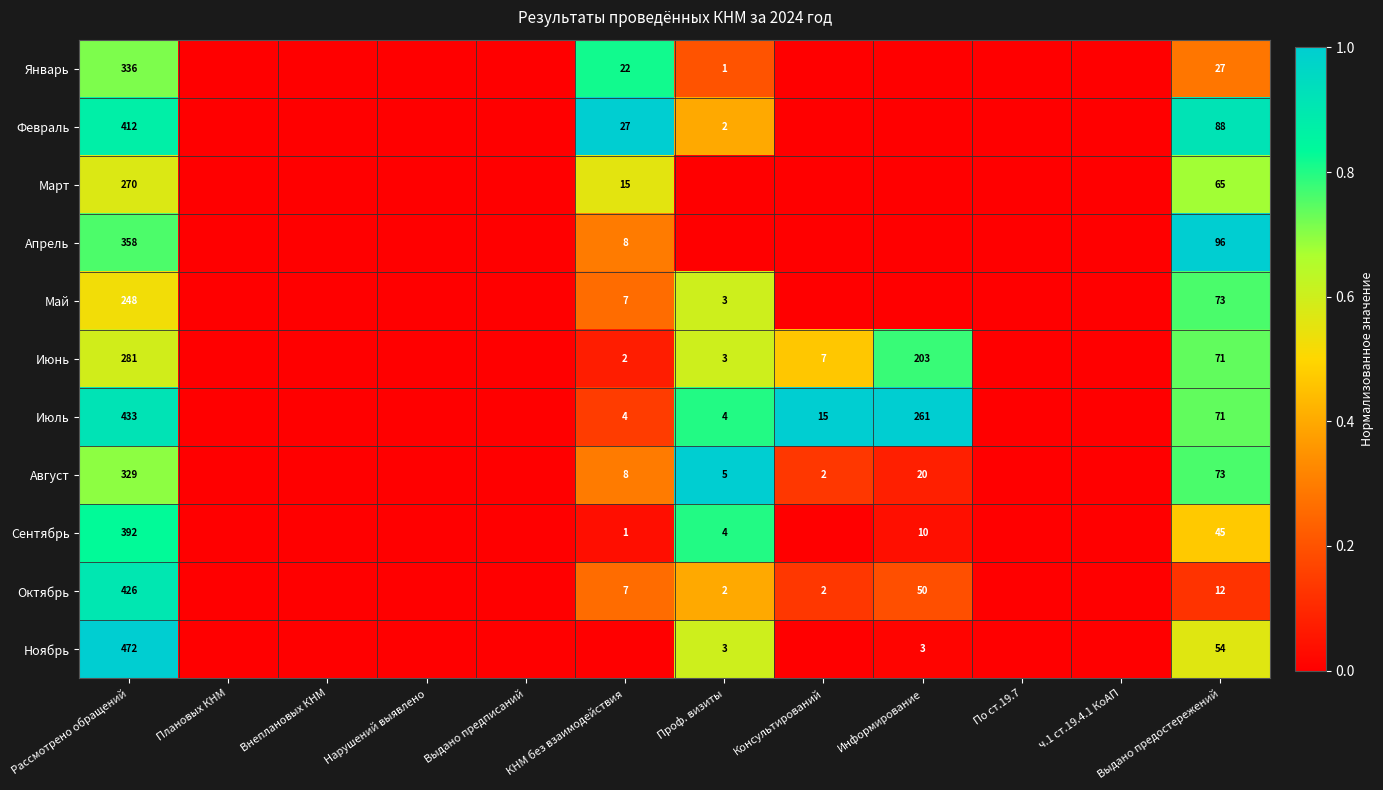

At which category is the sum across all series the highest?

Рассмотрено обращений